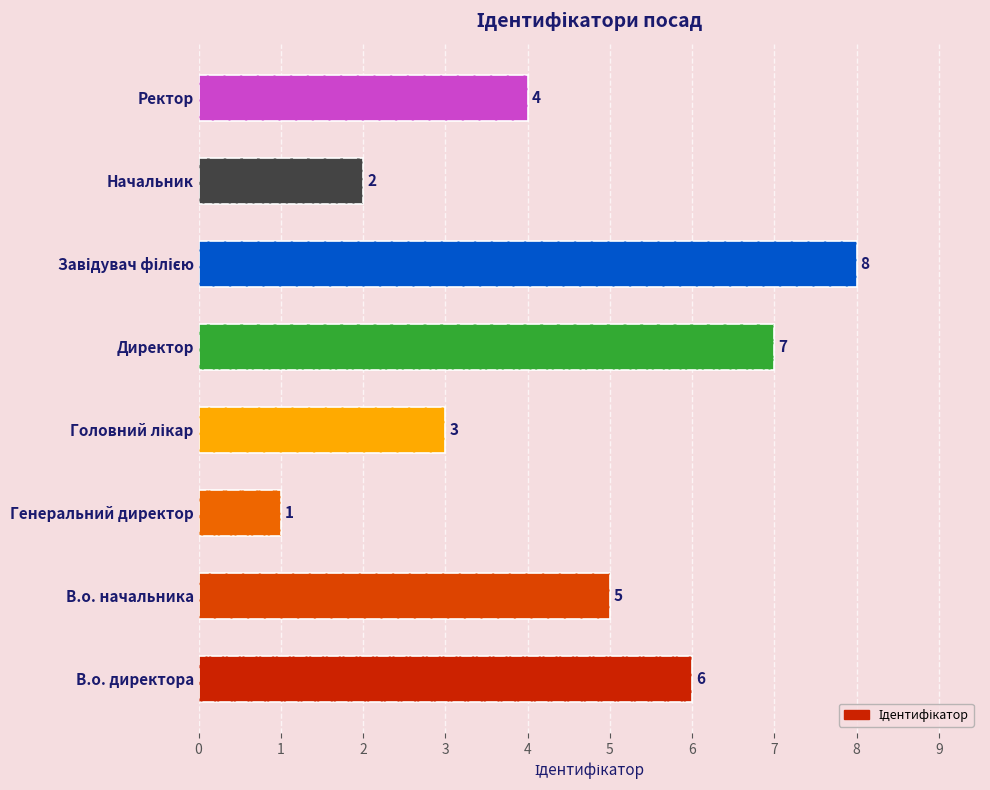

Reading left to right, extract all data points from this chart.

6	5	1	3	7	8	2	4